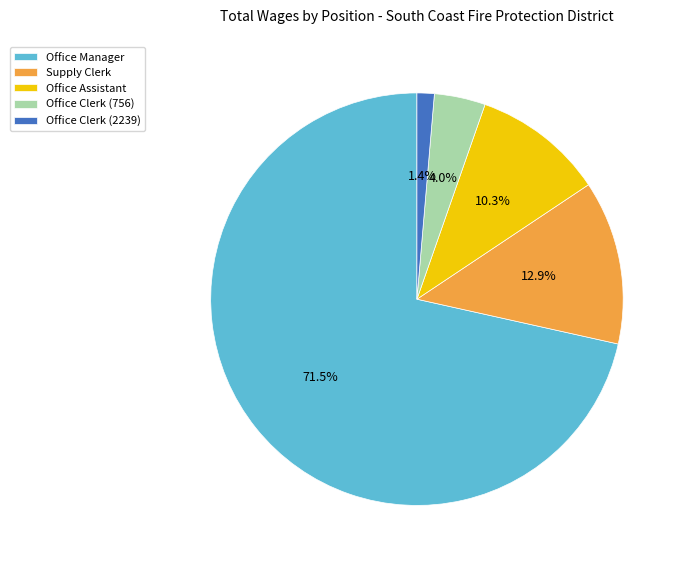

To the nearest percent, what portion does Supply Clerk represent?

13%